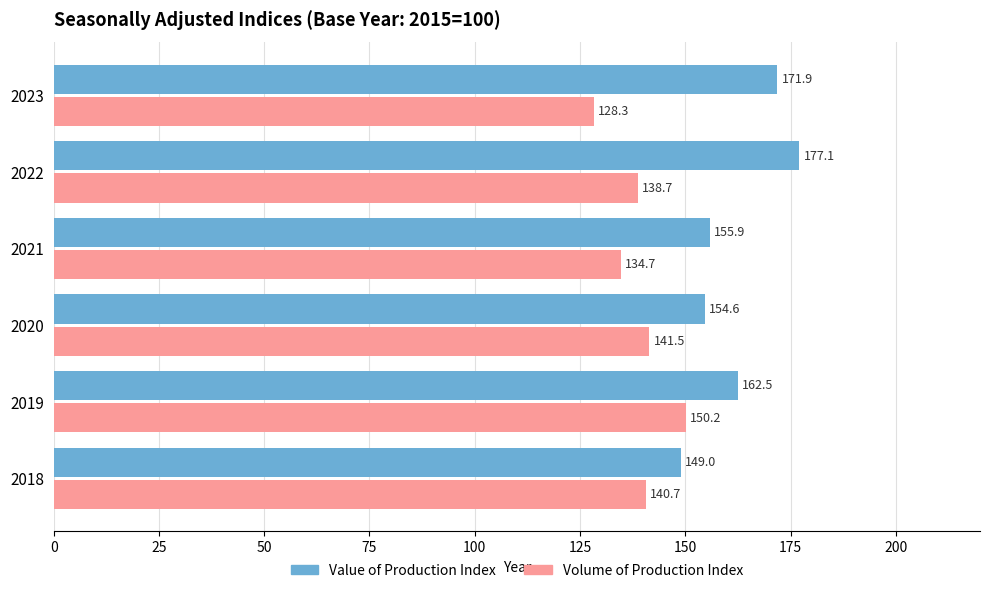

What is the sum of all Value of Production Index values?

971.0